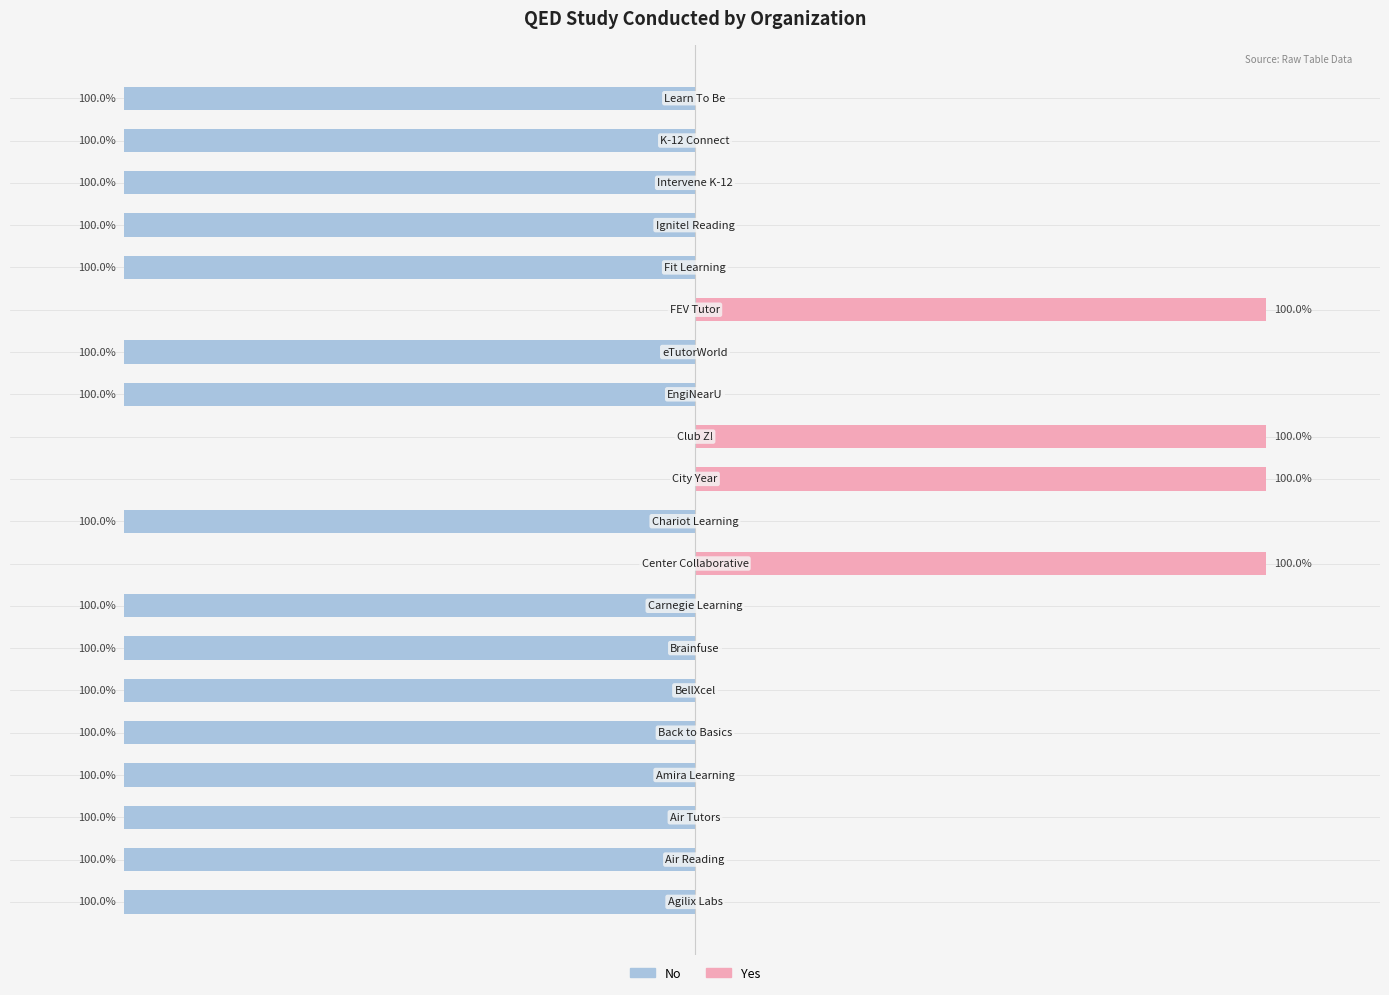

What is the highest value of the Yes series?

100